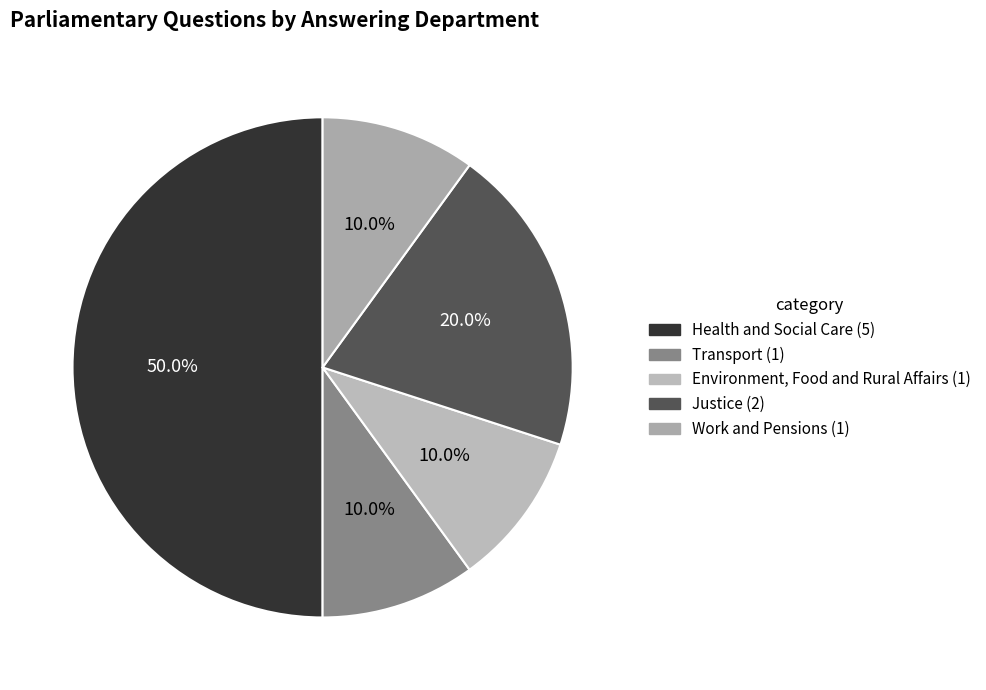

Approximately how many times larger is the value at Transport compared to Work and Pensions?

1.0